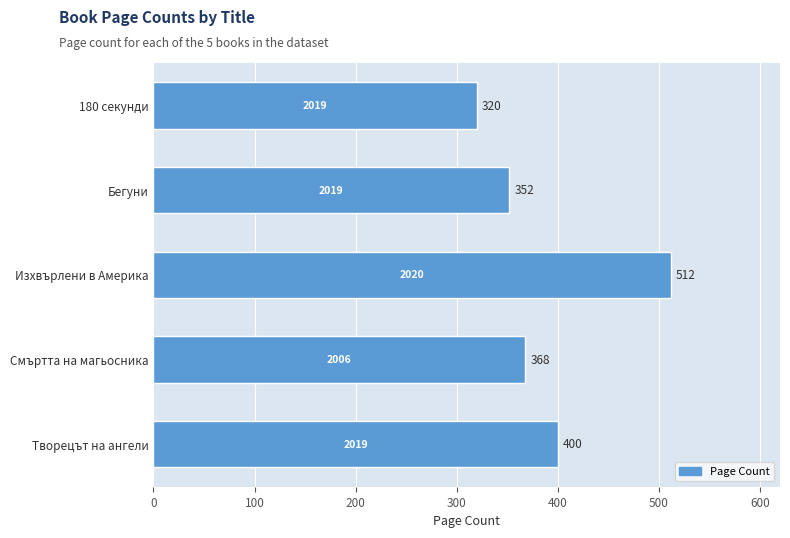

What is the minimum value shown in the chart?

320